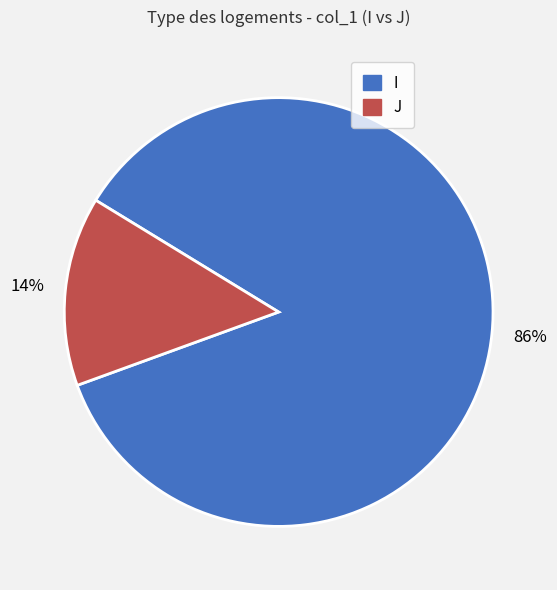

The J slice represents 20% of the pie. True or false?

False